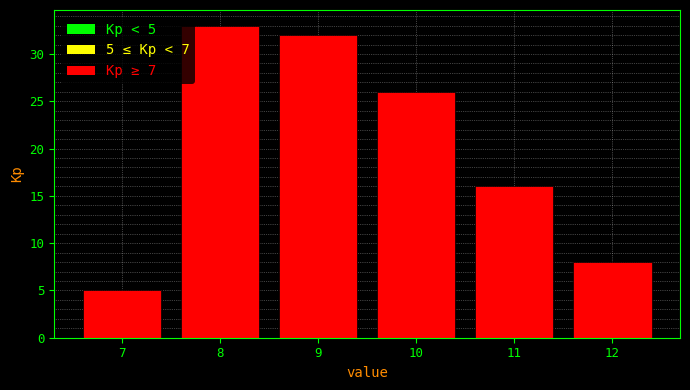

Which range on the x-axis has the tallest bar?

7.5 to 8.5